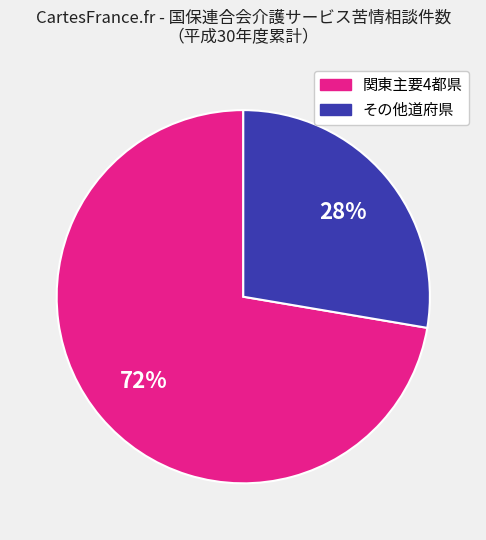

To the nearest percent, what is the average slice percentage?

50%